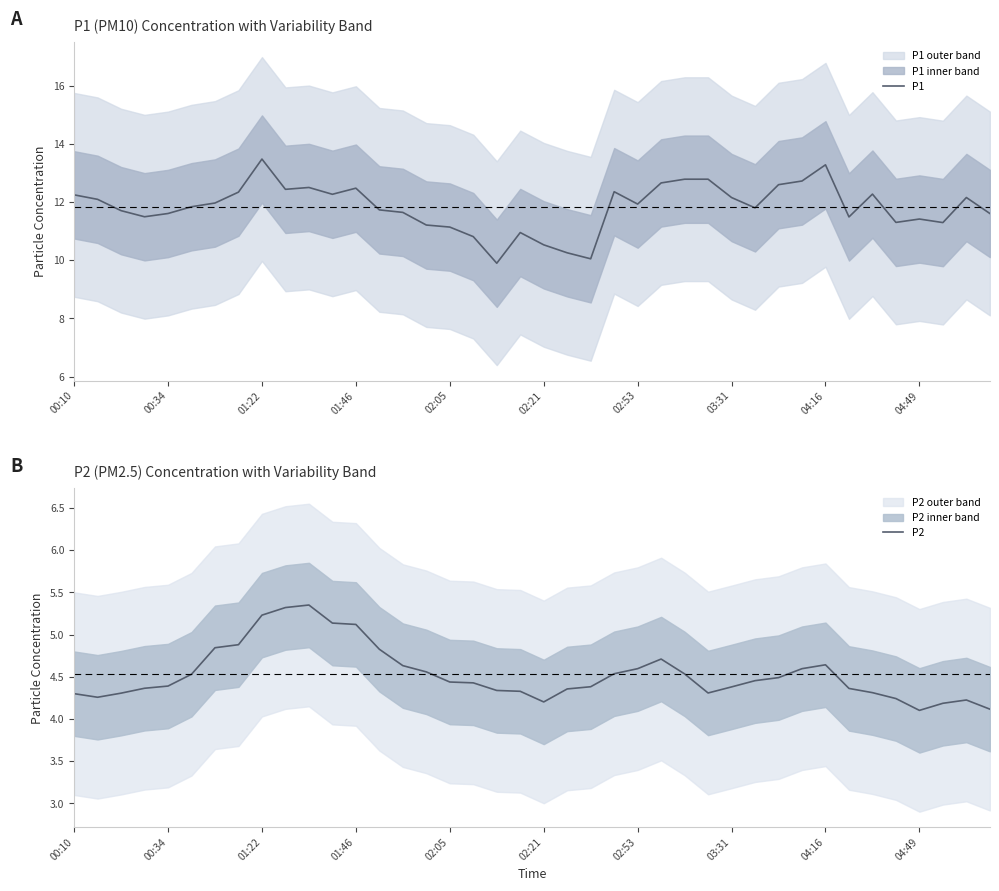

What is the minimum value for P1?

9.9